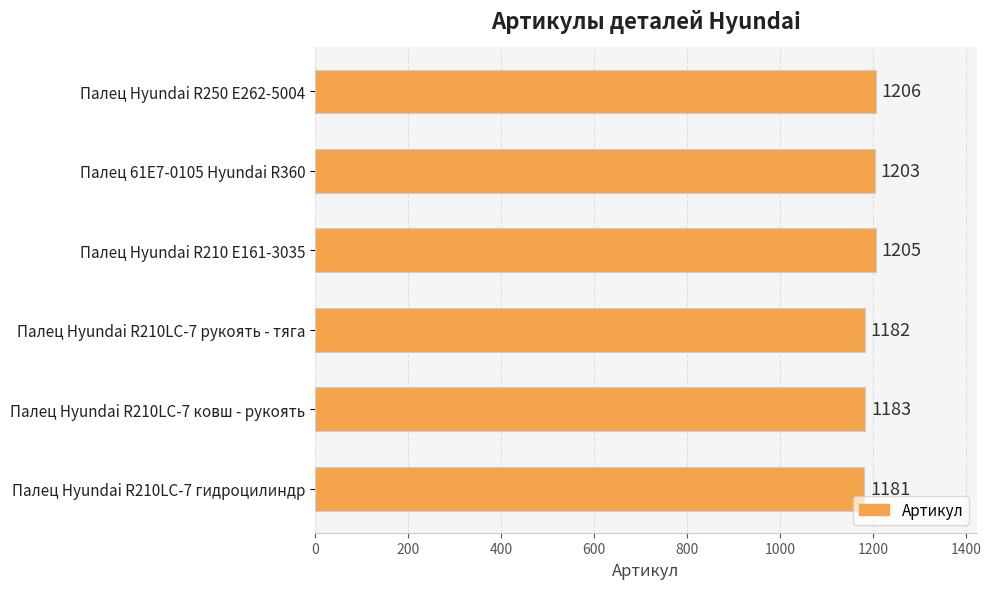

How many data points are less than 1203?

3